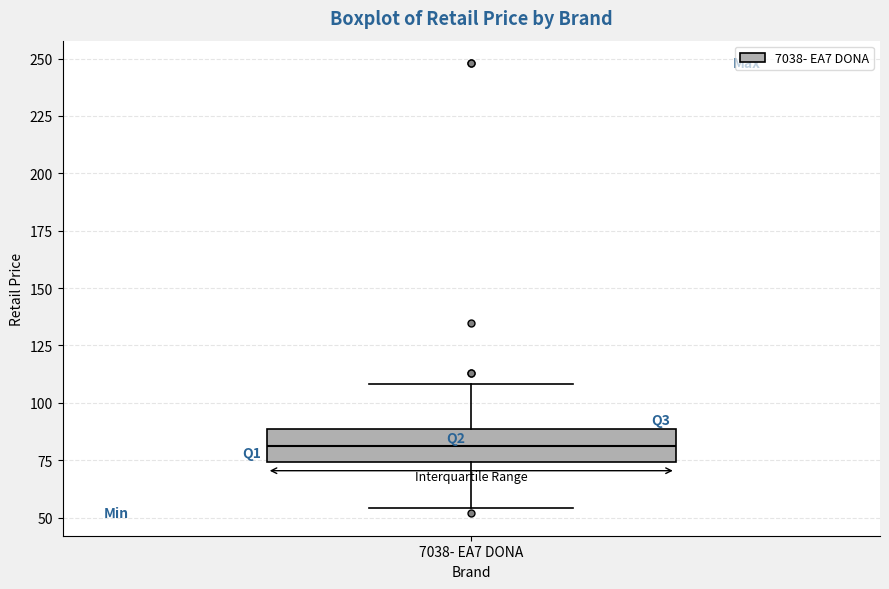

Where does the median line of the box for 7038- EA7 DONA sit on the y-axis? The values are not printed on the chart, so give them approximately, as read against the axis.

80